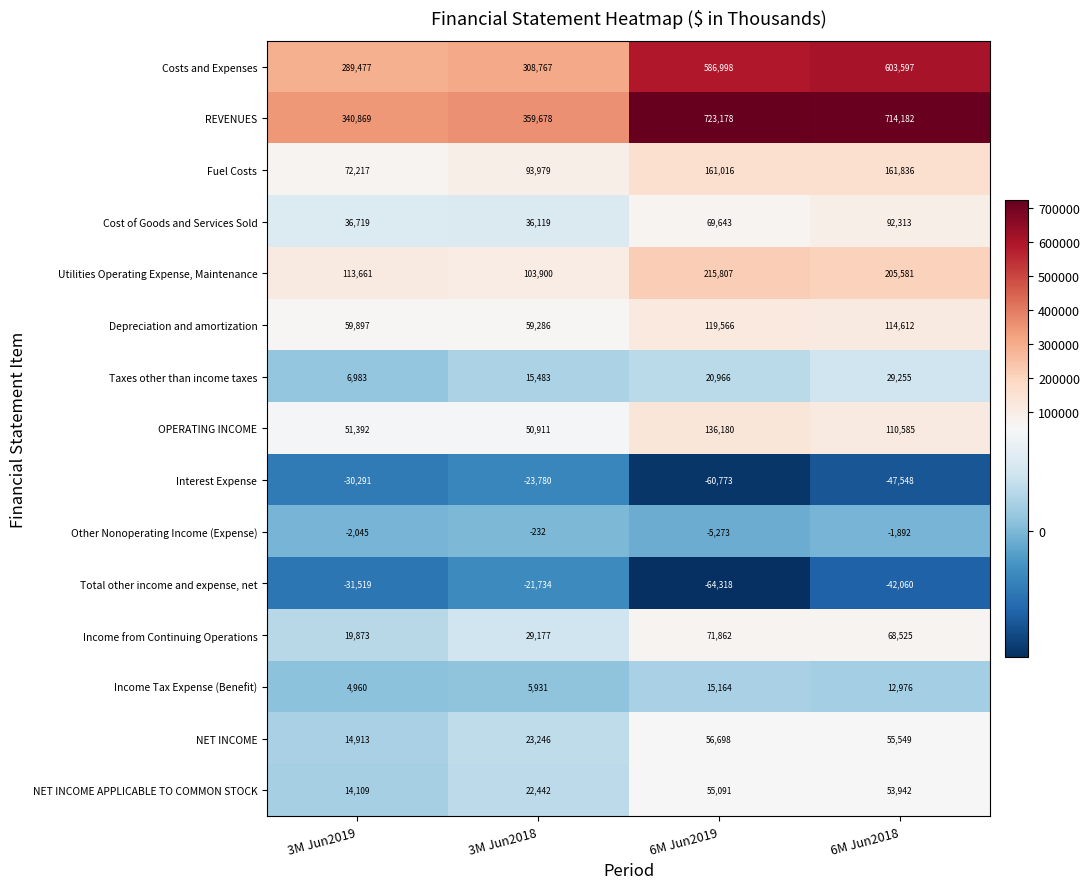

Which category has the highest value across all series?

6M Jun2019